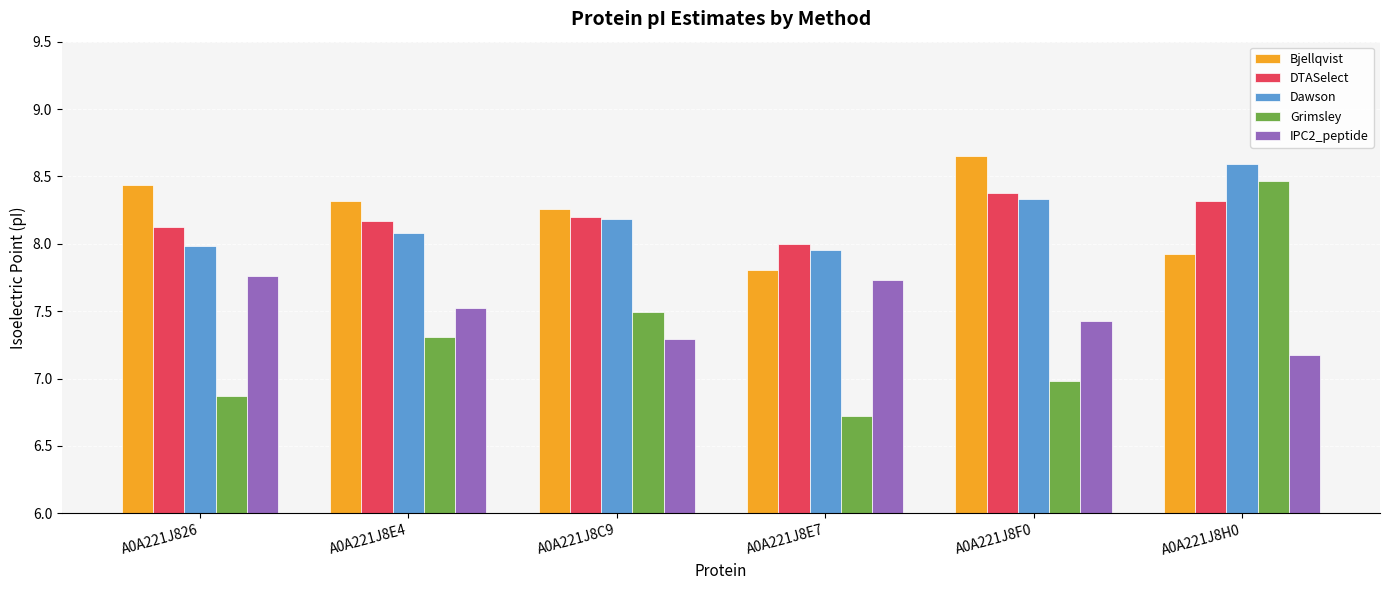

List the series in order of their peak value, lowest first.

IPC2_peptide, DTASelect, Grimsley, Dawson, Bjellqvist